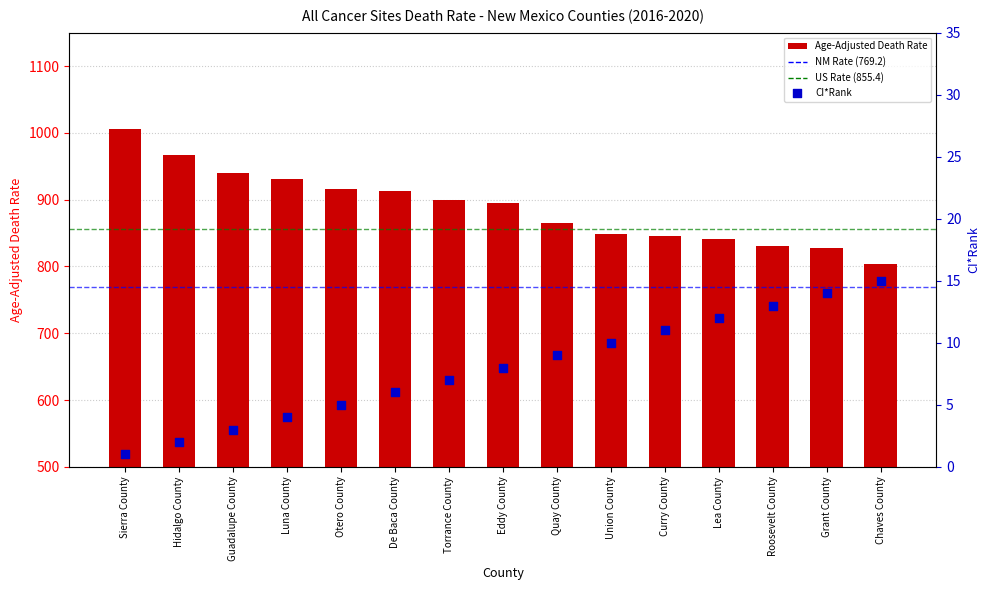

At which category is the sum across all series the highest?

Sierra County